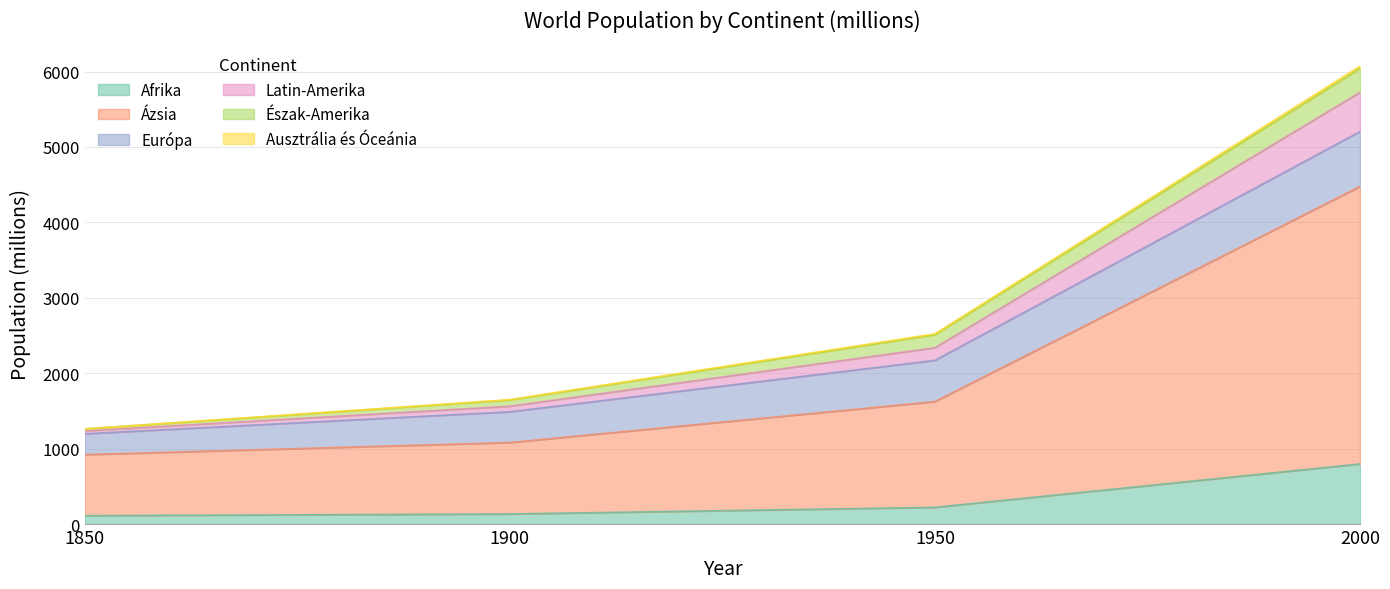

Is it true that Afrika equals 221 at 1950?

True